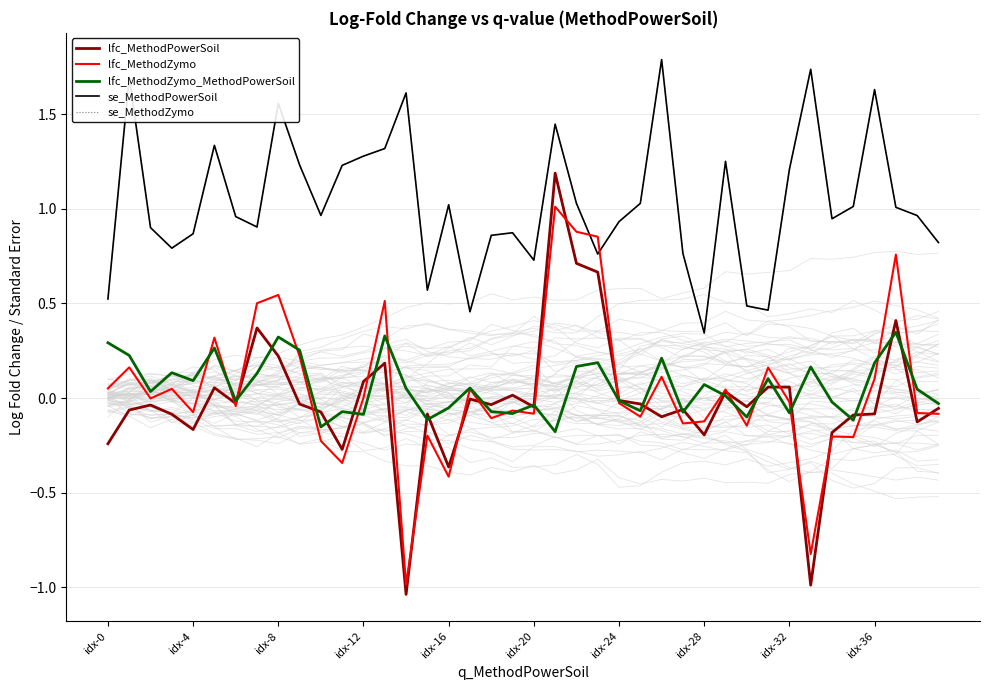

How many data points in lfc_MethodZymo_MethodPowerSoil are less than 0?

18